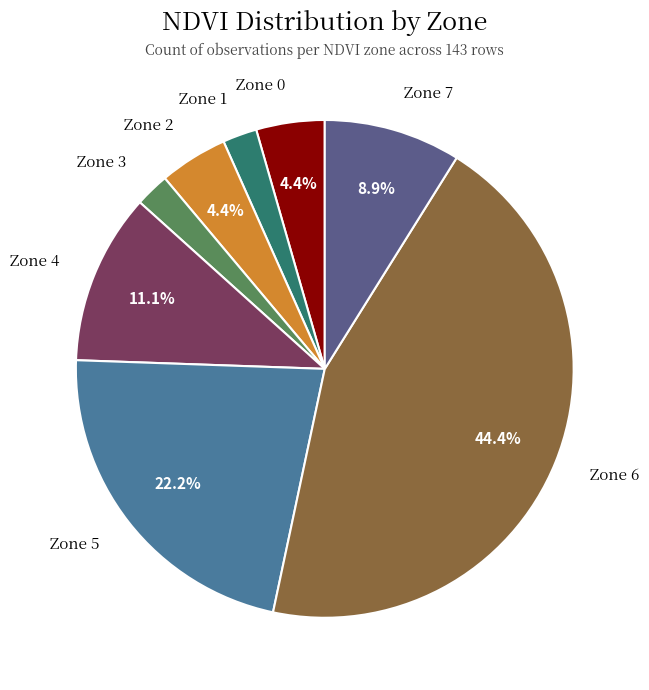

What percentage do Zone 4 and Zone 6 together represent?

55.6%